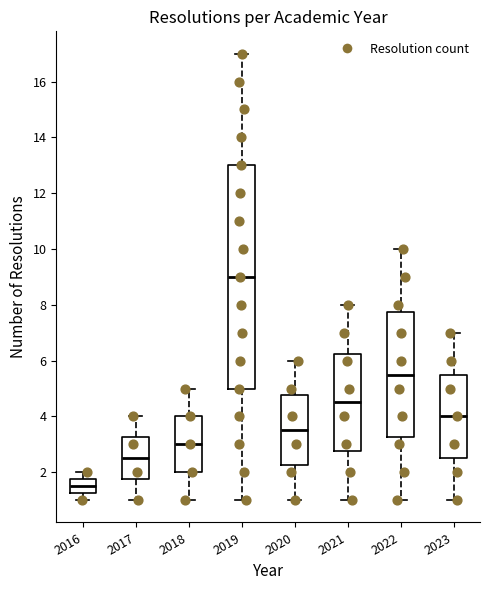

Where does the upper whisker of the box at x = 2023 end on the y-axis? The values are not printed on the chart, so give them approximately, as read against the axis.

7.0